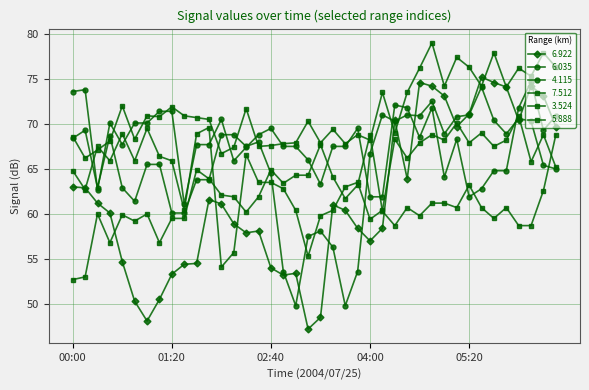

Where is the first local minimum for 6.035?

00:20